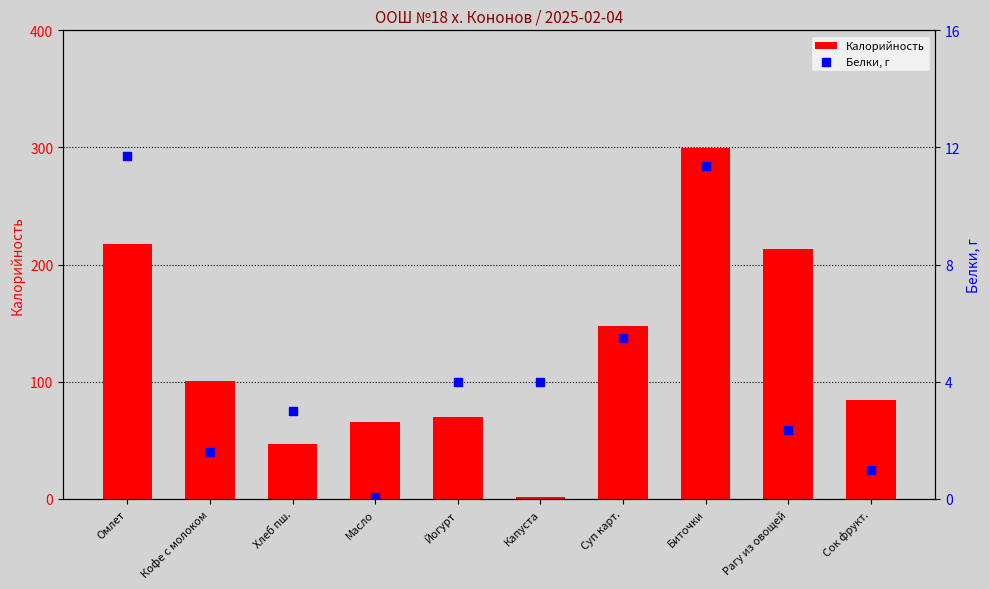

At which category is the sum across all series the highest?

Биточки